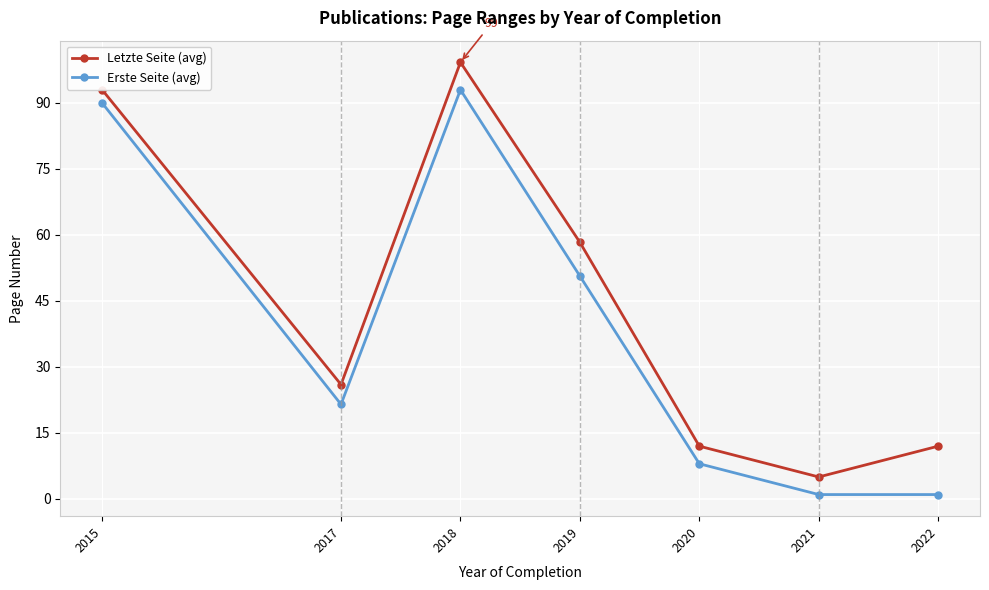

At which label is Erste Seite (avg) closest to 47?

2019